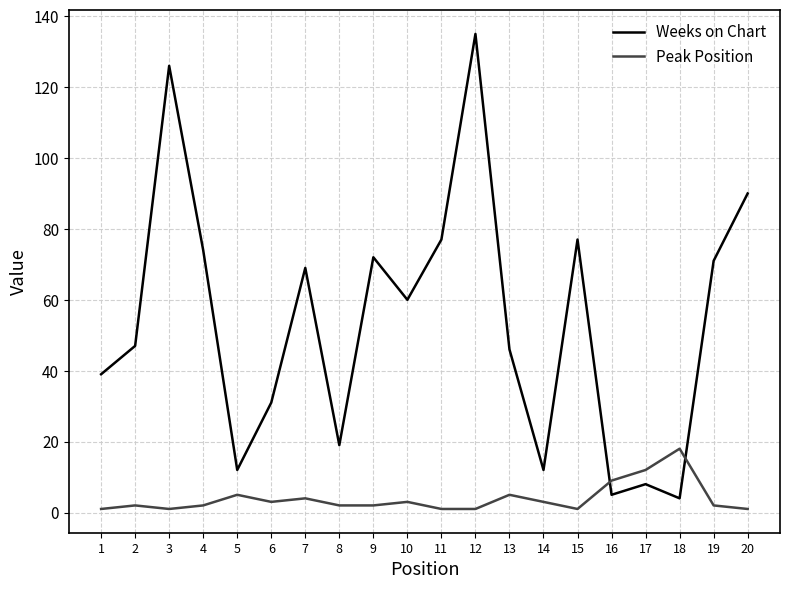

Is the value of Weeks on Chart at 1 greater than the value of Peak Position at 4?

Yes